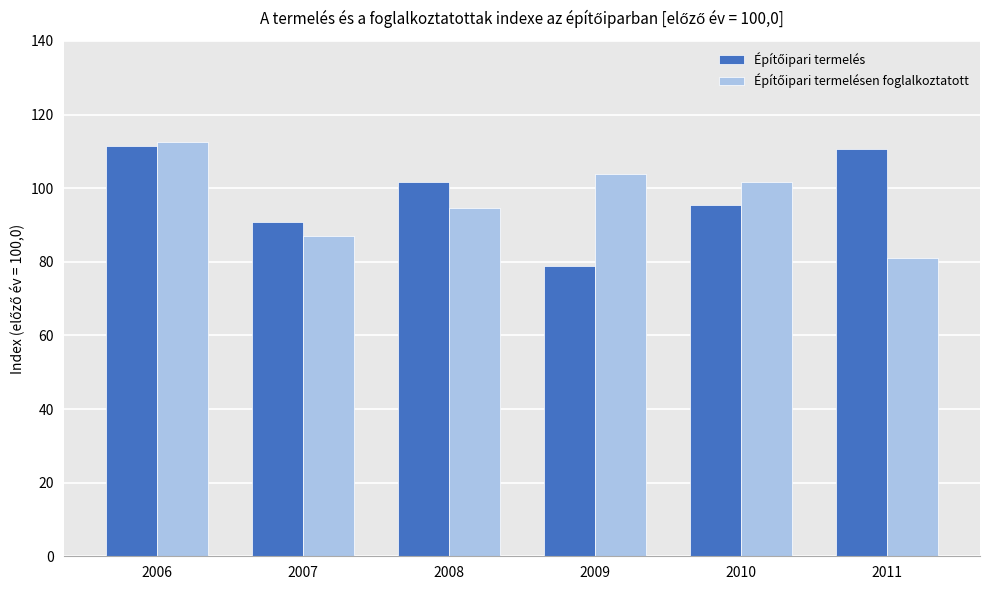

How many distinct data groups are displayed?

2